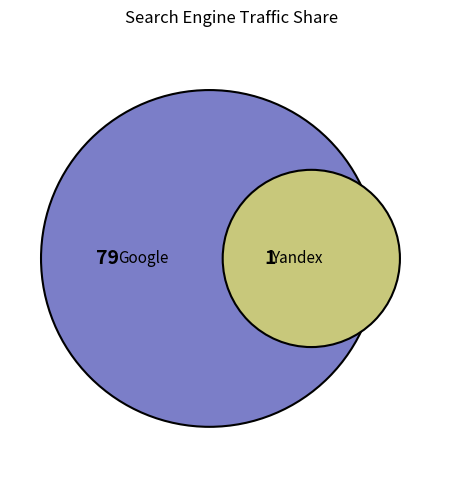

True or false: Yahoo! accounts for 0% of the total.

True